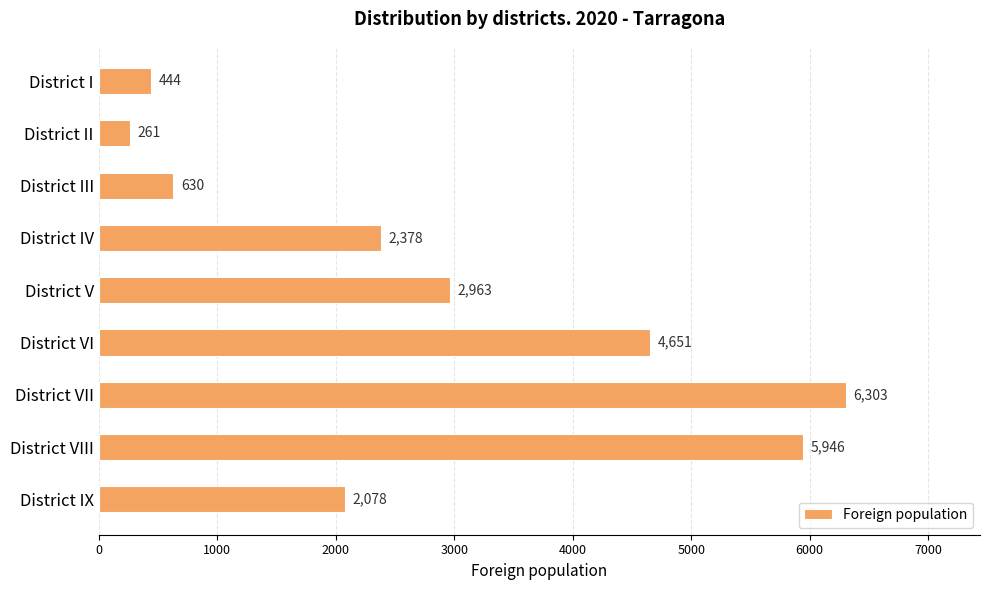

Is it true that the value at District VII is 9279?

False